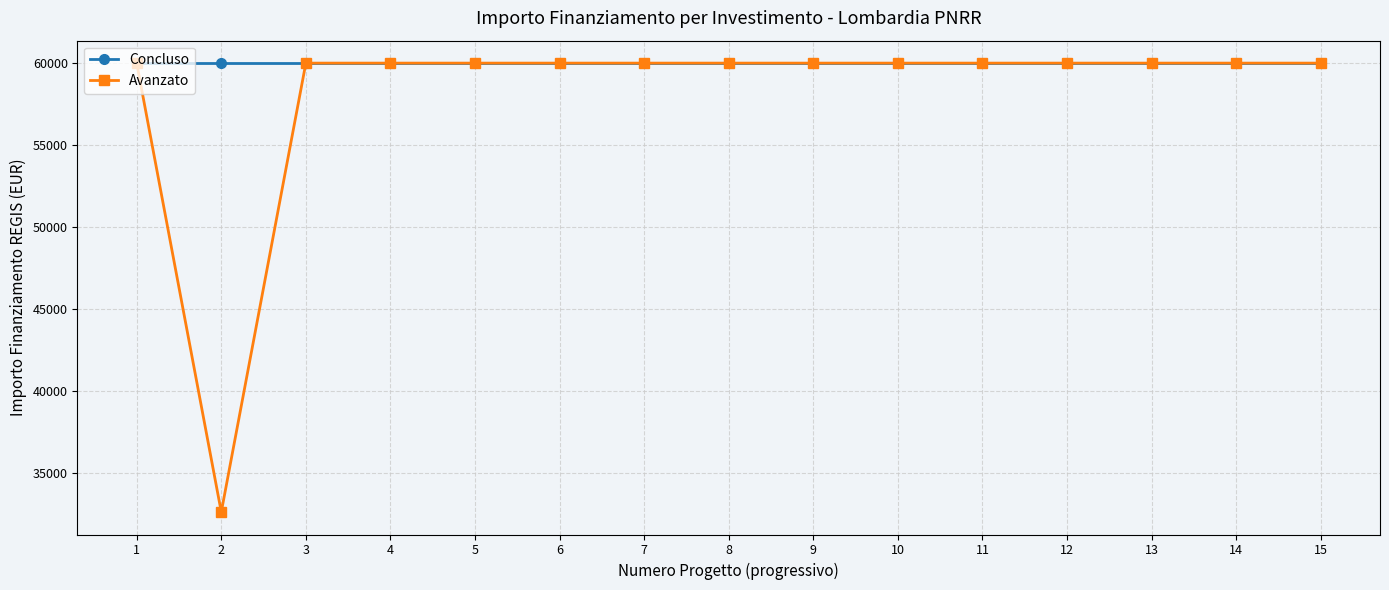

What is the value of the Concluso point at the 3rd from the left?

59966